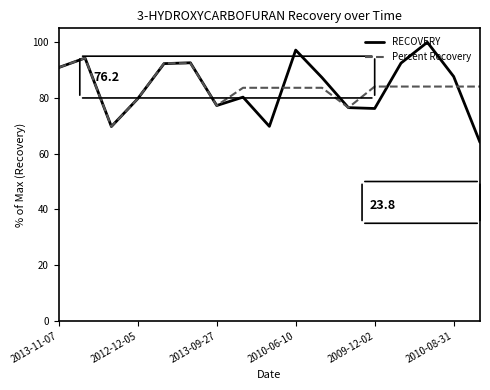

What is the difference between the maximum and minimum values in the RECOVERY series?

36.0